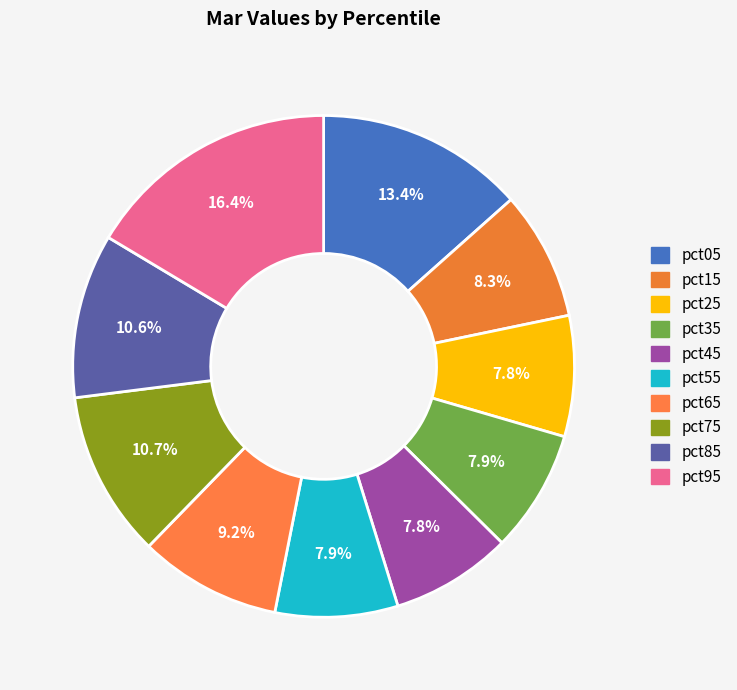

To the nearest percent, what is the combined percentage of pct65 and pct35?

17%